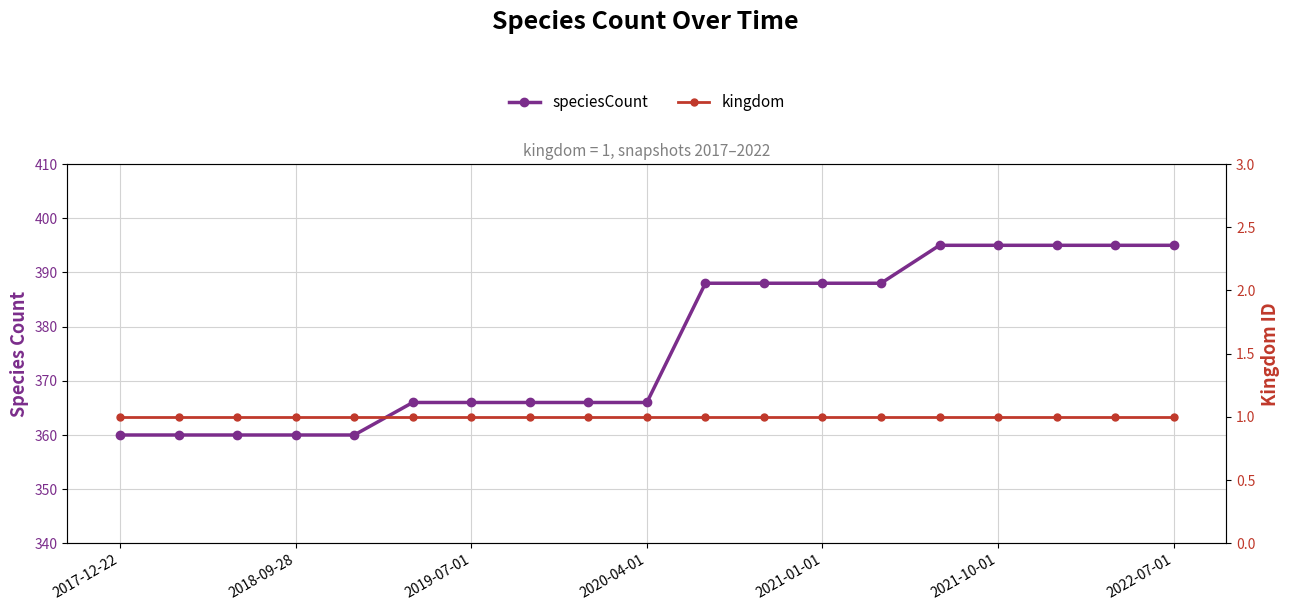

How many data points in speciesCount are less than 366?

5